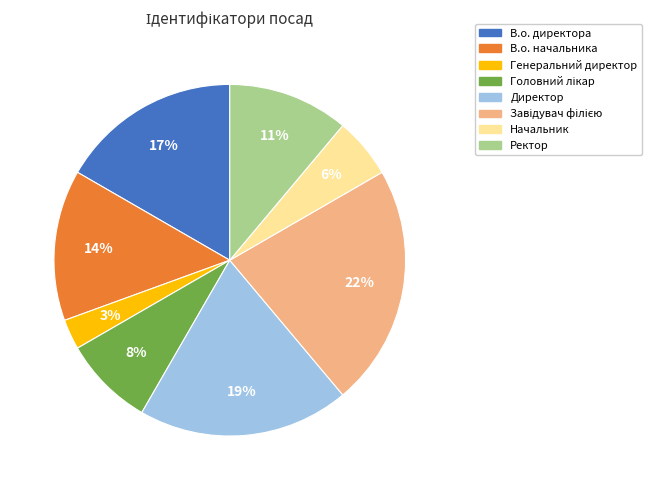

Does any single category account for the majority?

No